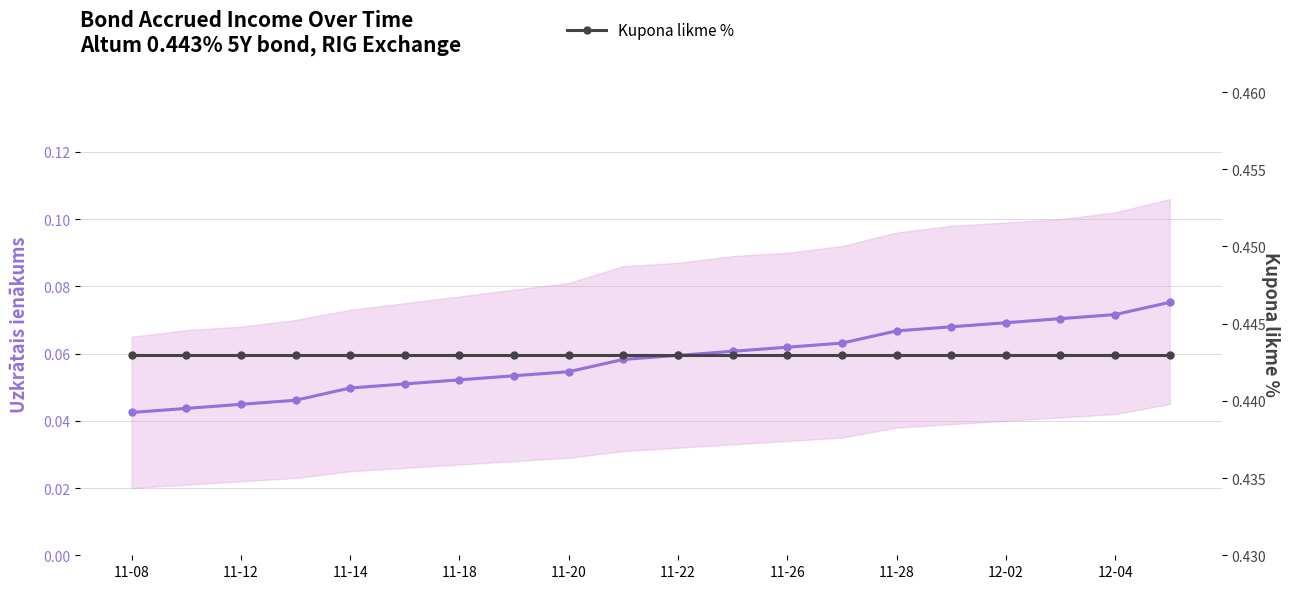

True or false: Uzkrātais ienākums and Kupona likme % intersect in this chart.

False